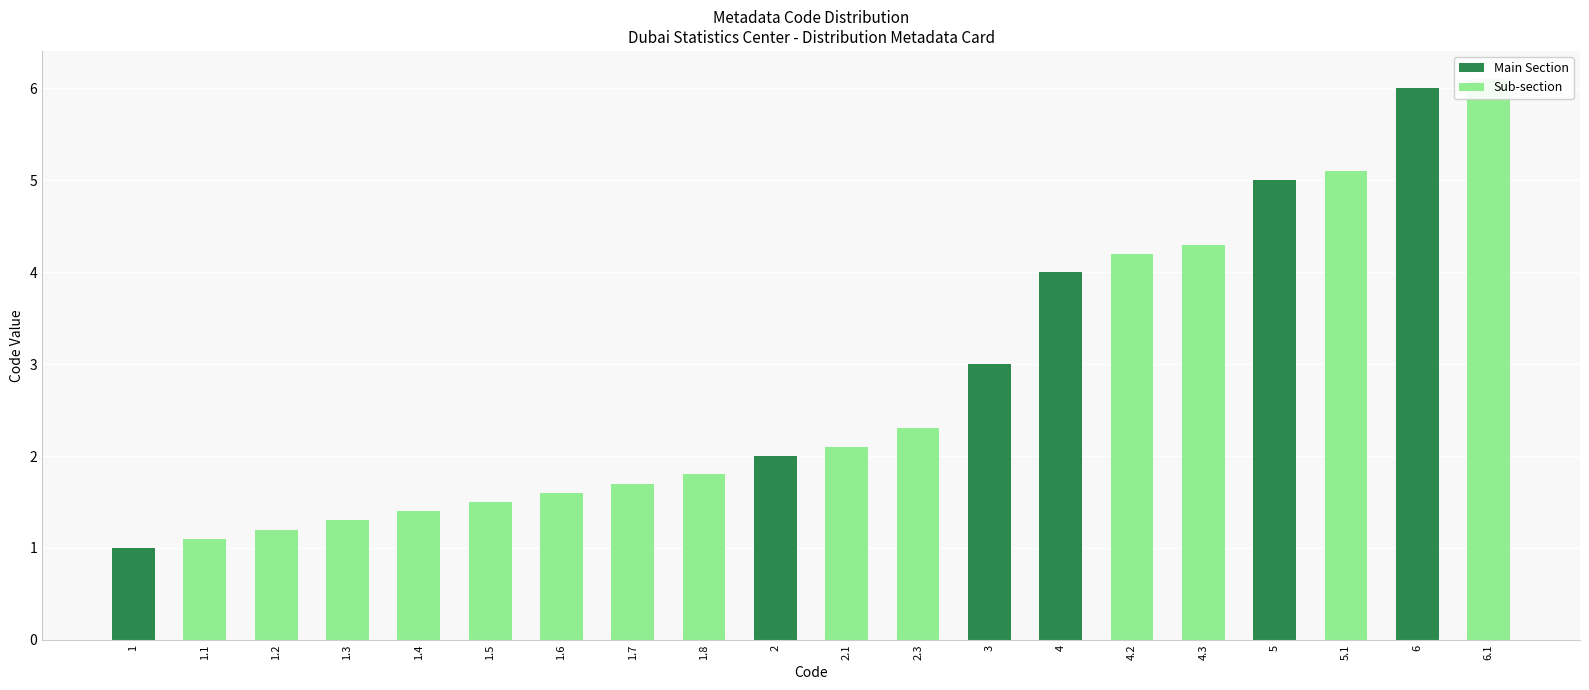

What is the maximum value shown in the chart?

6.1